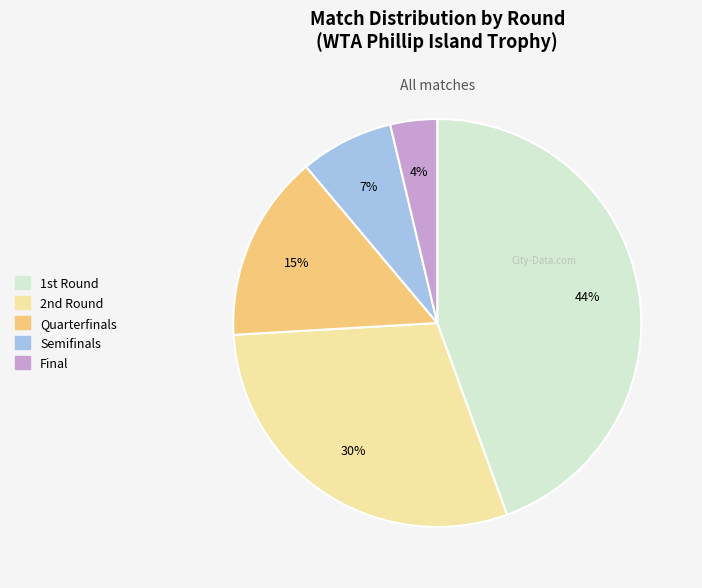

To the nearest percent, what portion does Final represent?

4%